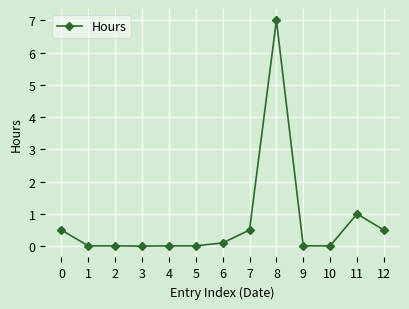

What is the sum of all values?

9.7